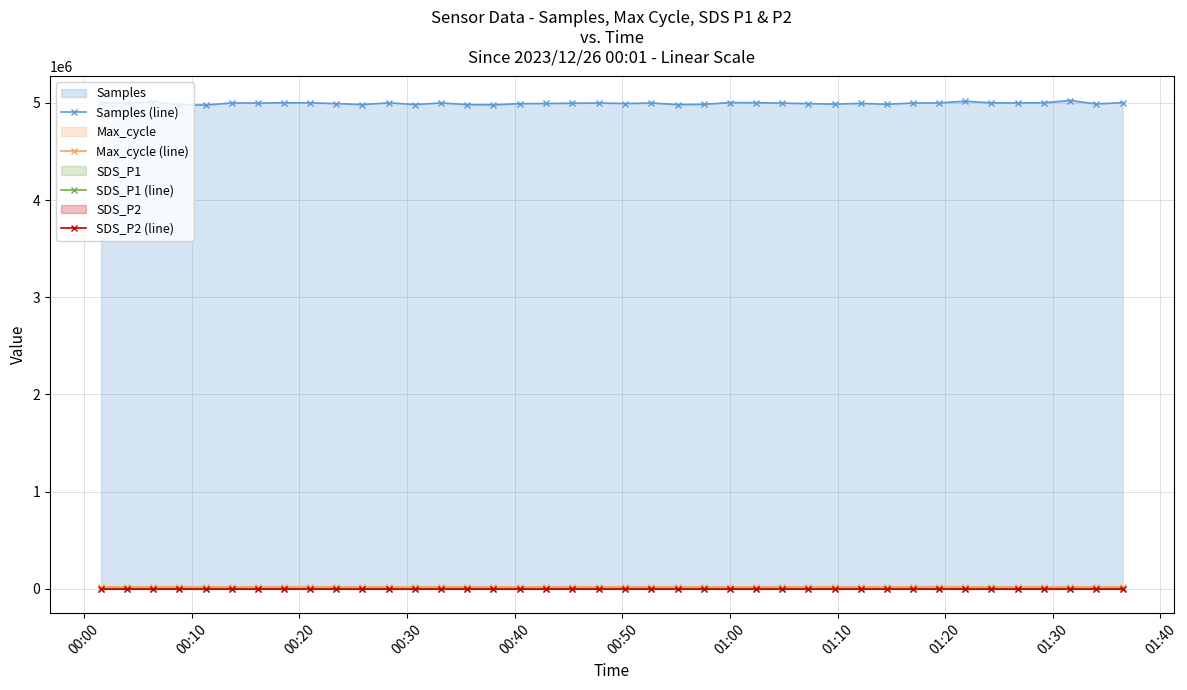

How many values in the Max_cycle (line) series exceed 20207?

19